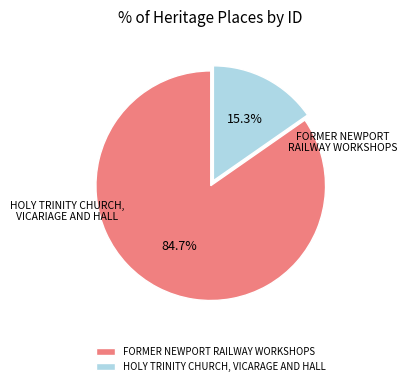

What is the ratio of the value at FORMER NEWPORT RAILWAY WORKSHOPS to the value at HOLY TRINITY CHURCH, VICARAGE AND HALL?

5.5